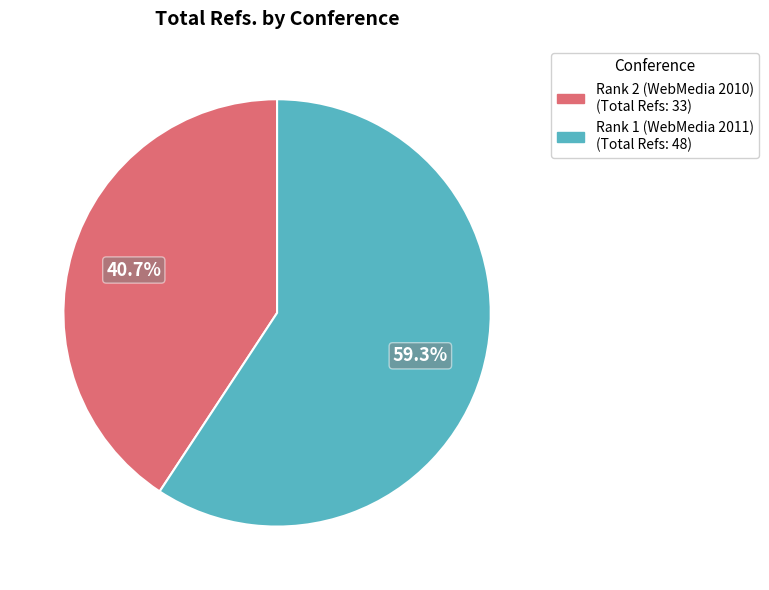

To the nearest percent, what is the combined percentage of Rank 1 (WebMedia 2011) and Rank 2 (WebMedia 2010)?

100%